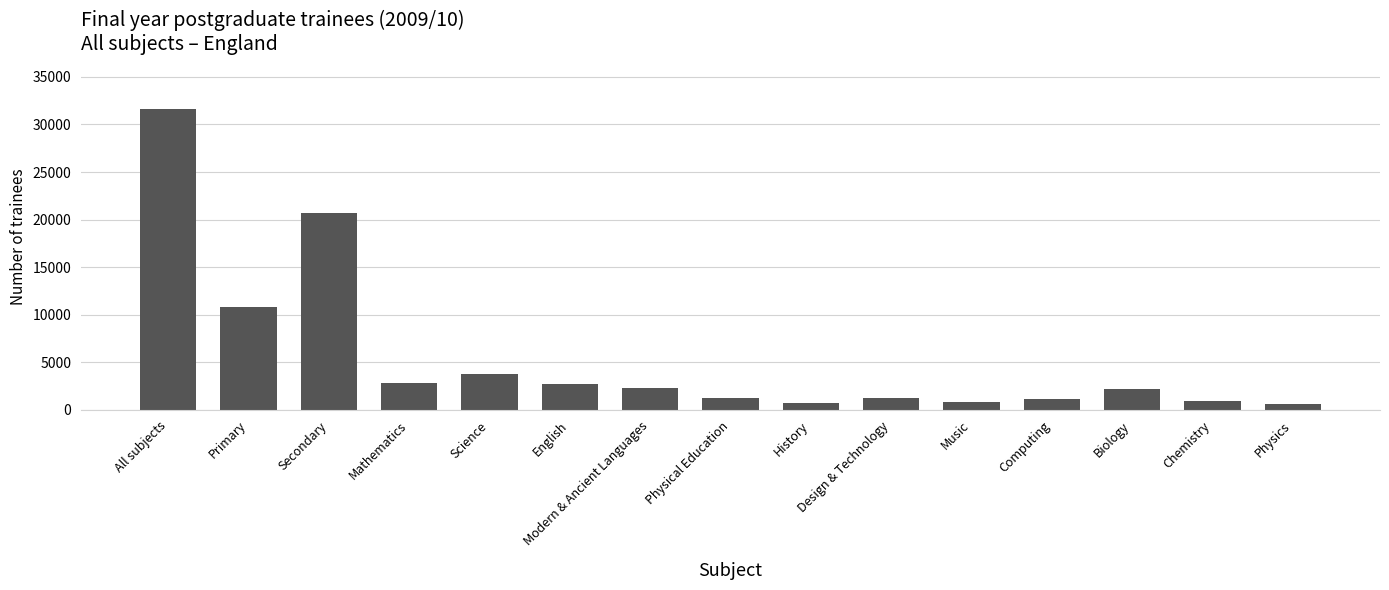

What is the maximum value shown in the chart?

31591